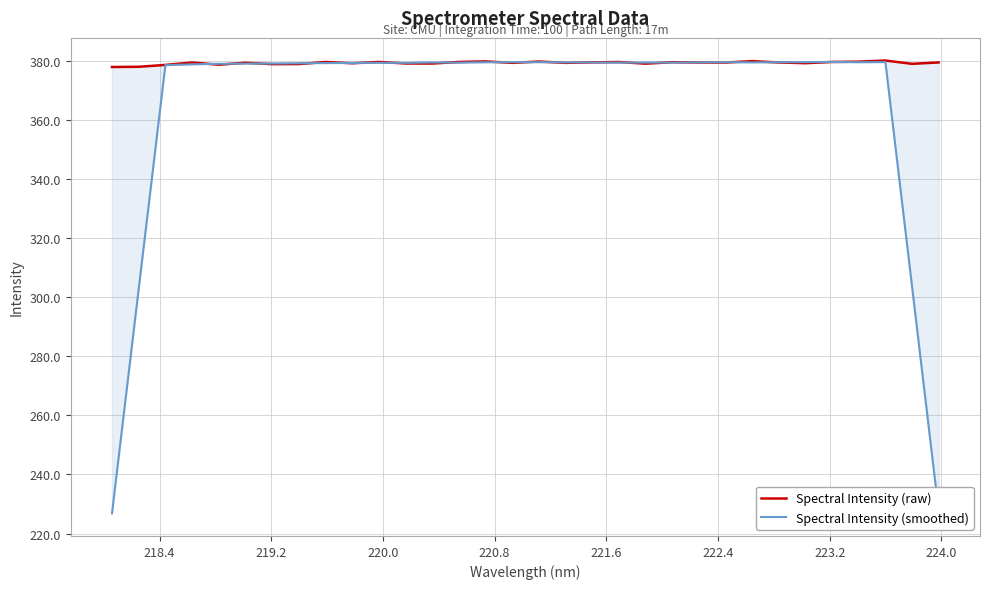

Is this an area chart (filled region under the line)?

No